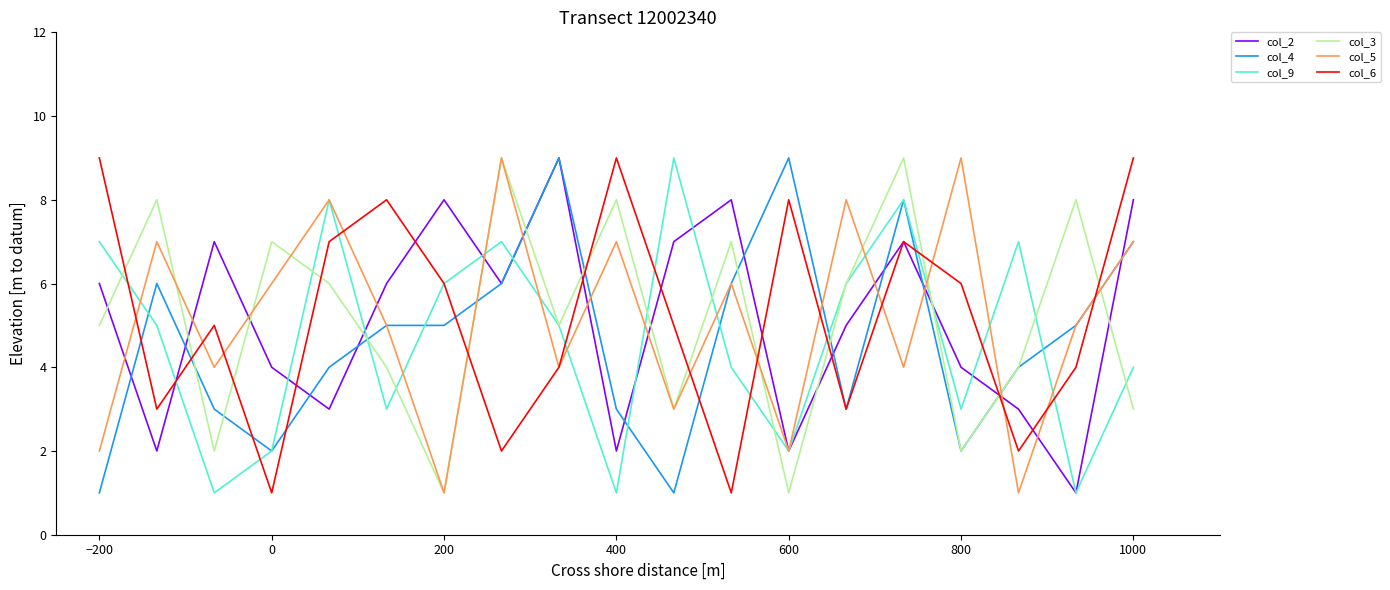

True or false: col_2 and col_3 cross at least once.

True